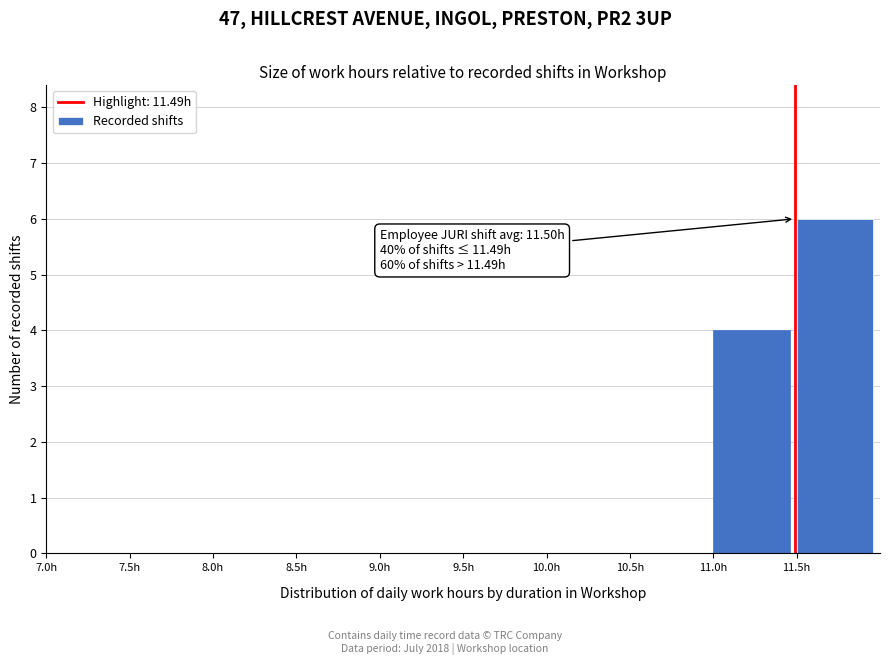

Over which range of the x-axis is the bar tallest?

11.5 to 12.0